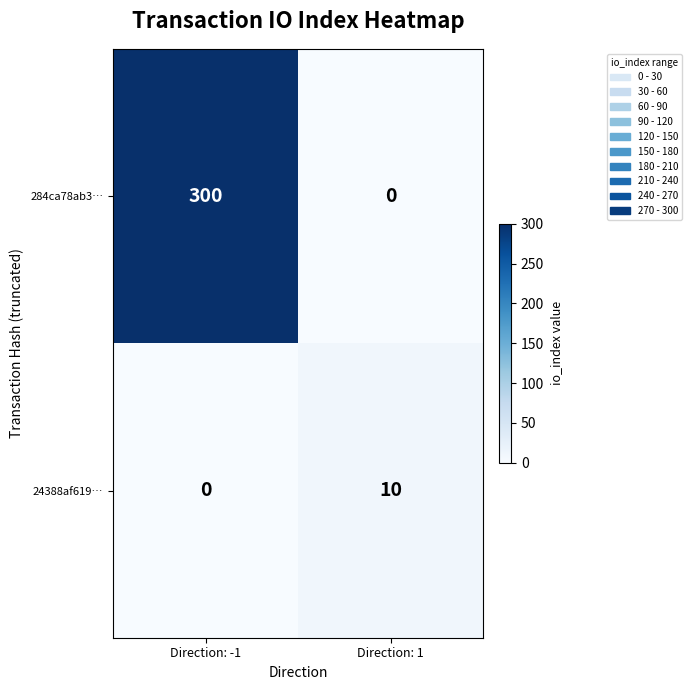

At which label does 284ca78ab3… reach its minimum?

Direction: 1